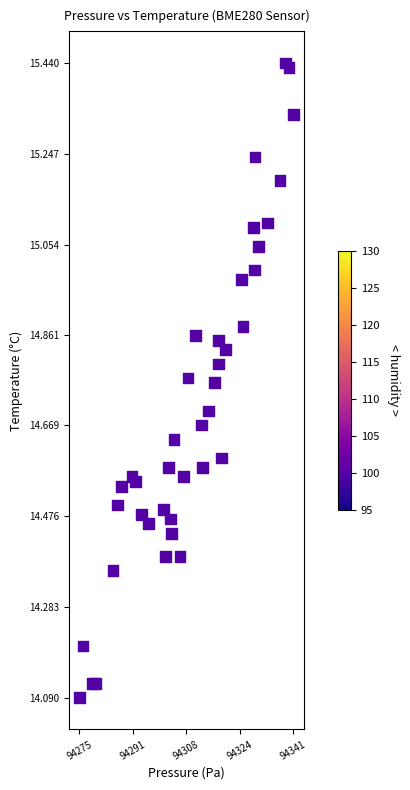

What is the range of X values (max minus min)?

65.8